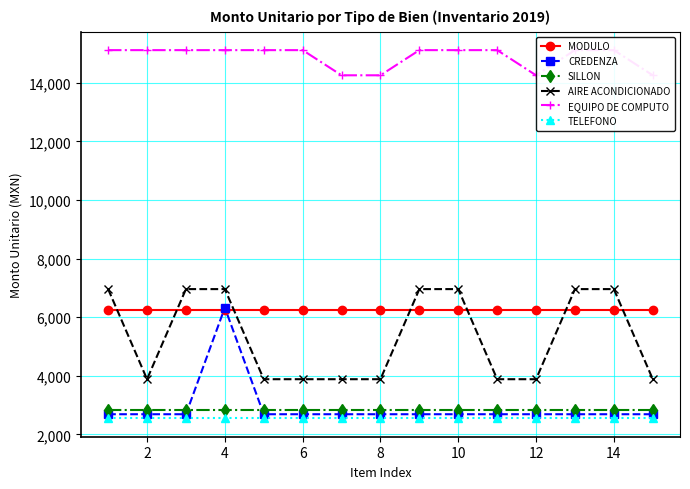

True or false: CREDENZA has more than 1 interior local peaks.

False